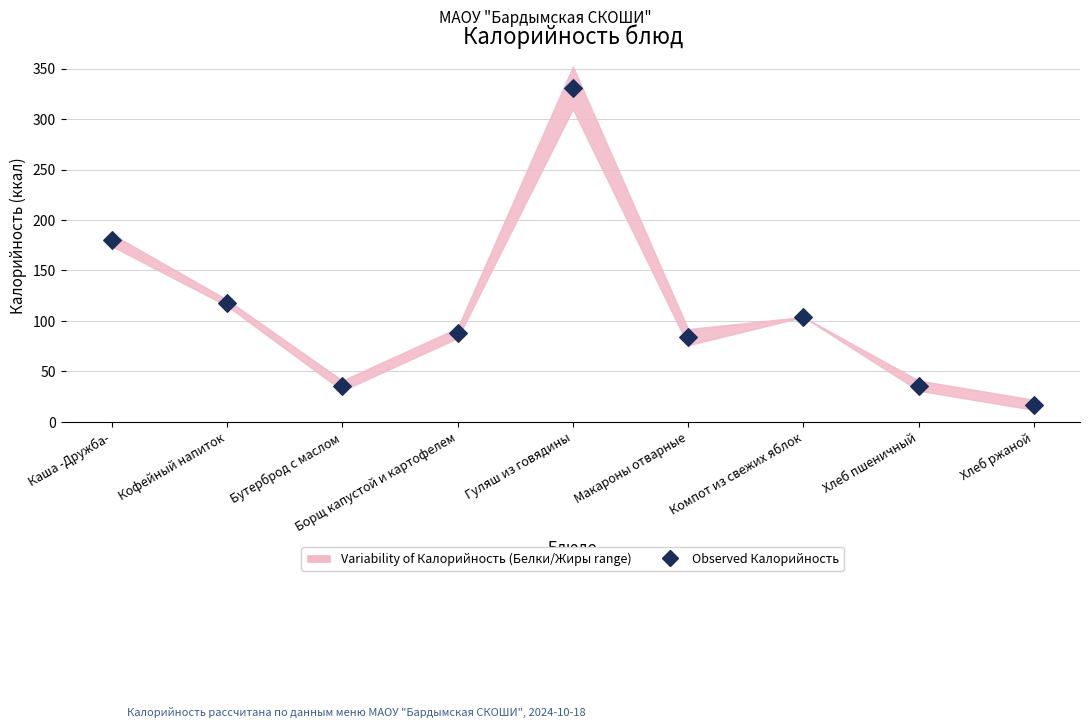

What is the range of Y values (max minus min)?

314